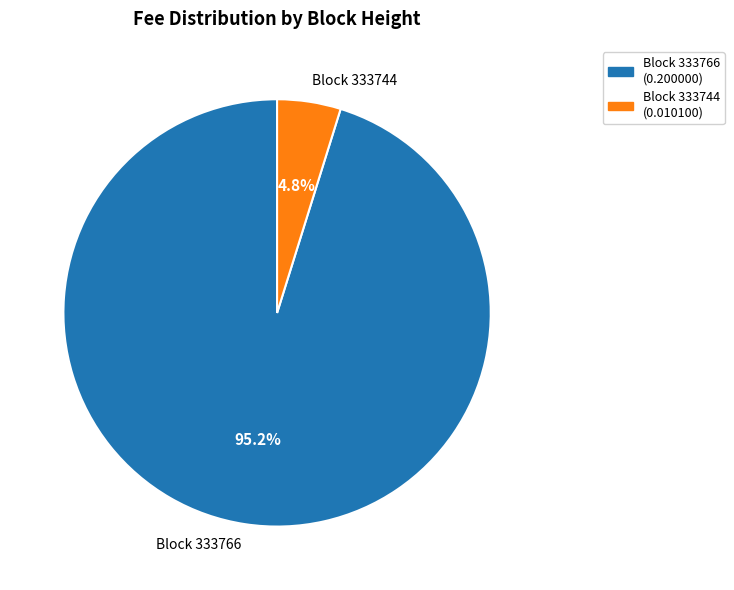

Combined, what portion of the pie is Block 333766 and Block 333744?

100.0%